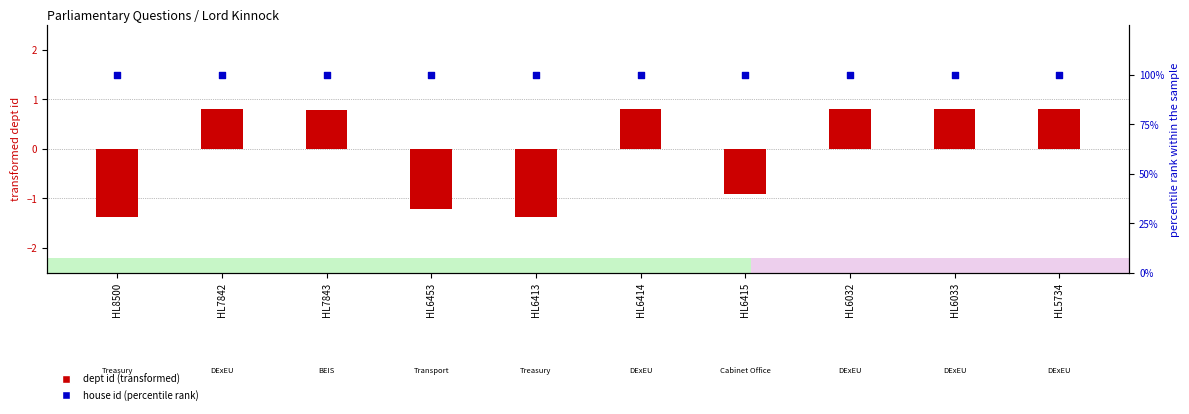

At which category is the sum across all series the highest?

HL7842